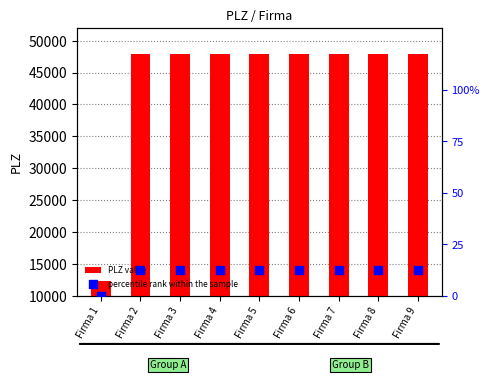

What is the total value across all series at Firma 7?

47889.5